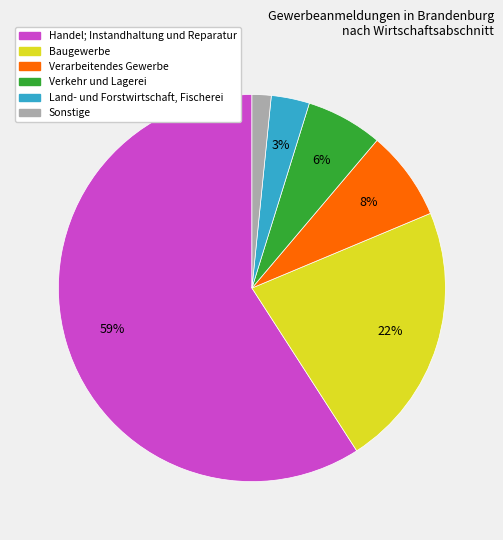

Is there a majority slice in this chart?

Yes